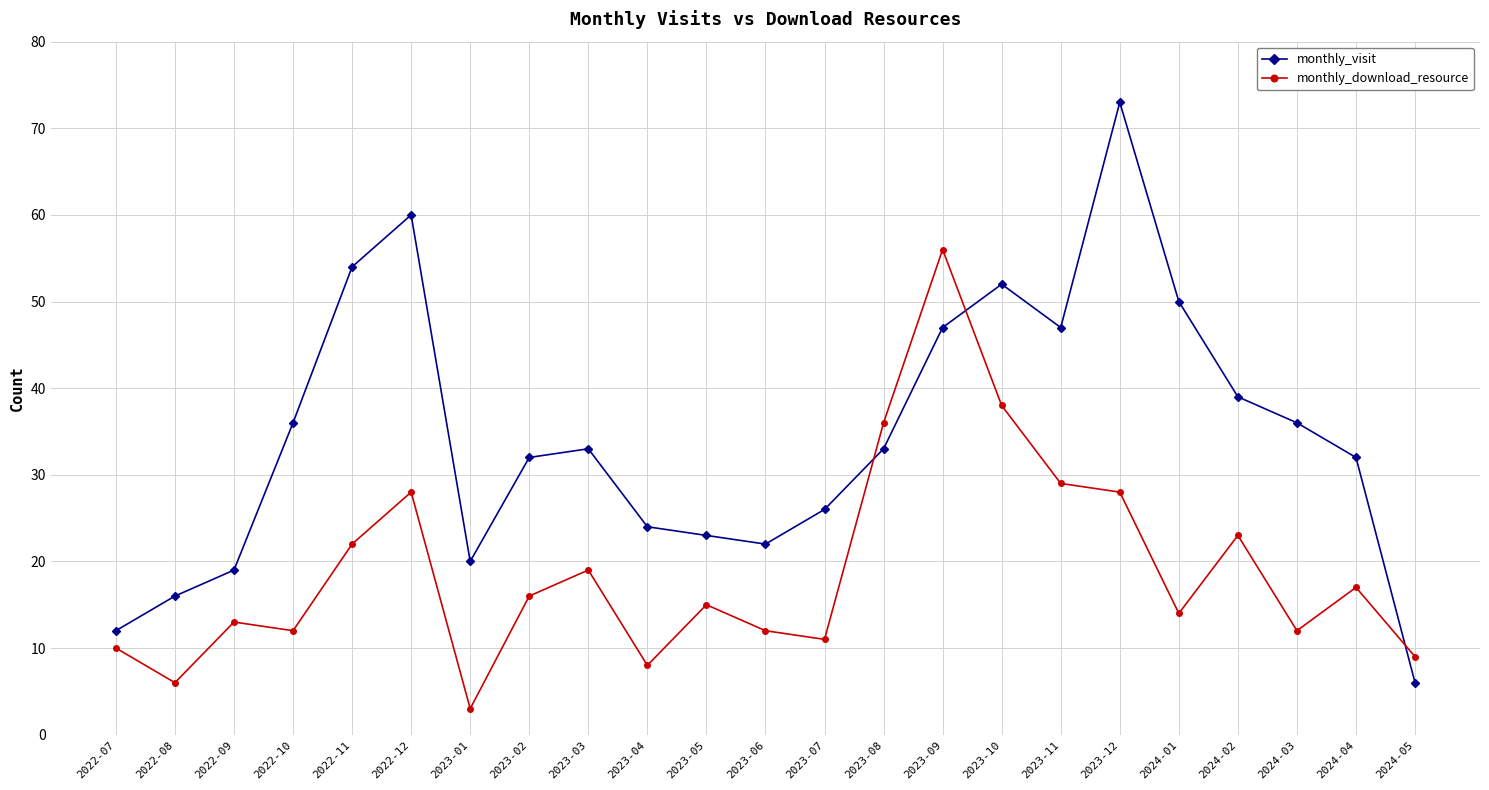

Which series has the largest total across all categories?

monthly_visit